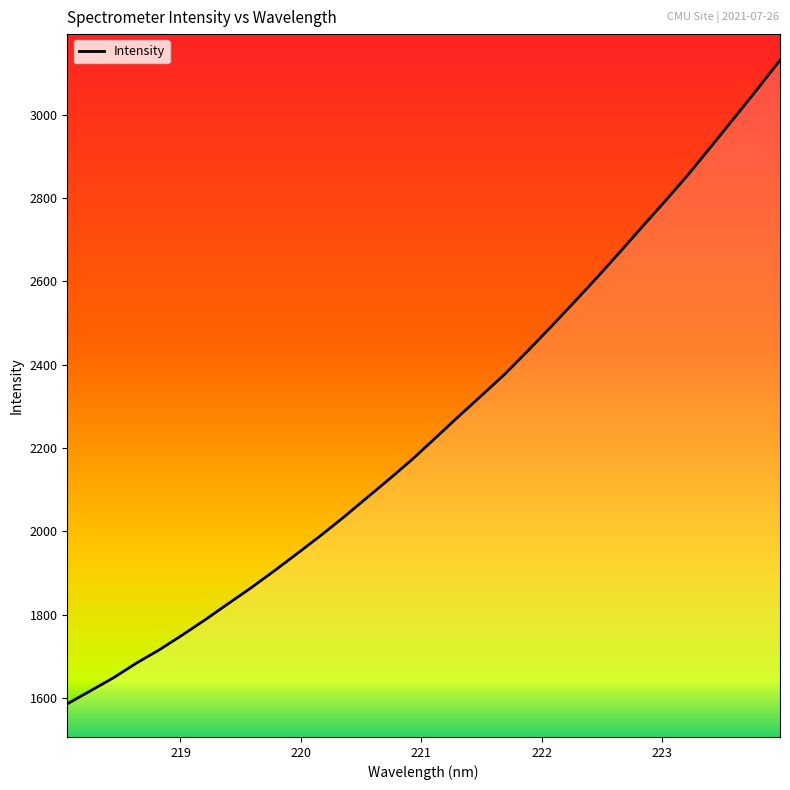

What is the maximum value shown in the chart?

3130.2